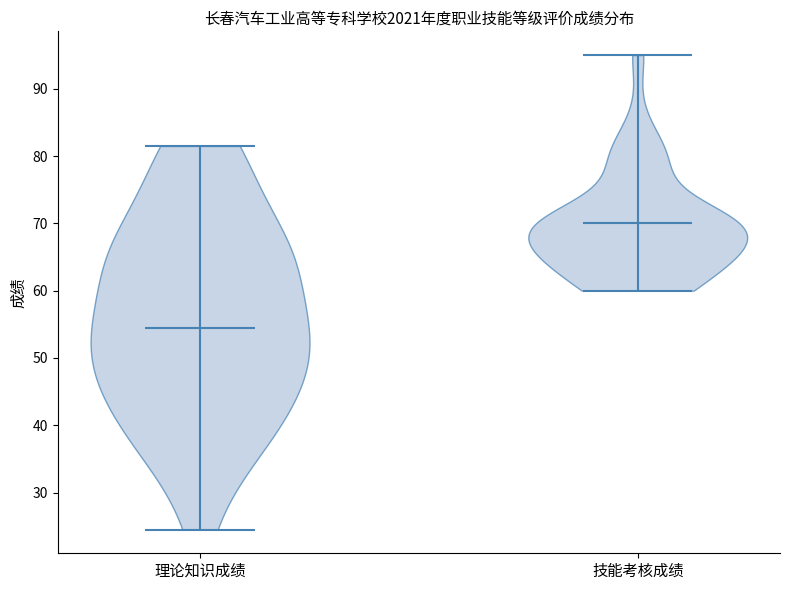

Reading left to right, read every violin against the y-axis: where its median line is, and the lowest and highest points it reaches. The values are not printed on the chart, so give them approximately, as read against the axis.

理论知识成绩: median line 55, lowest point 25, highest point 82
技能考核成绩: median line 70, lowest point 60, highest point 95